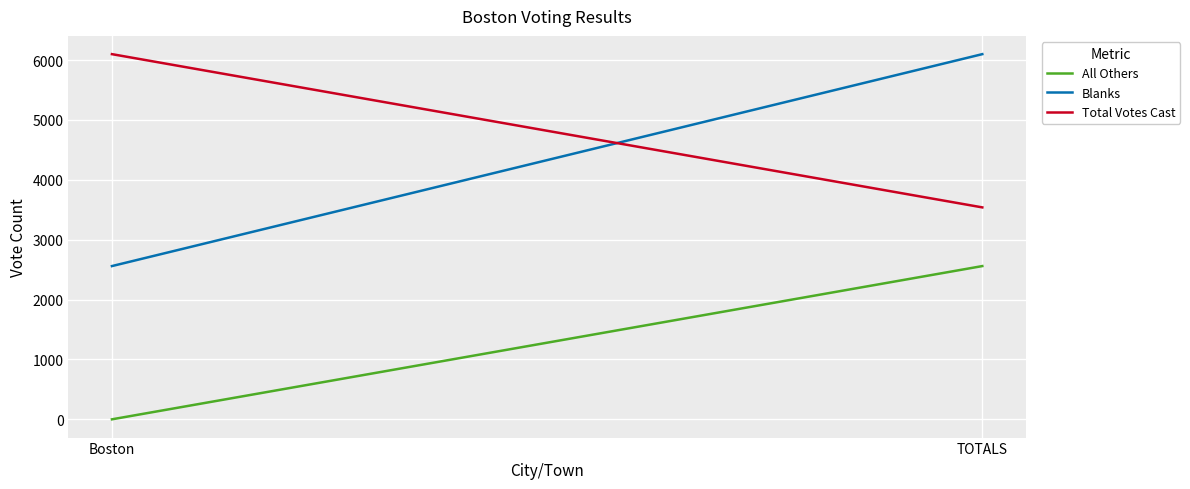

Rank the series by their maximum value, from highest to lowest.

Blanks, Total Votes Cast, All Others